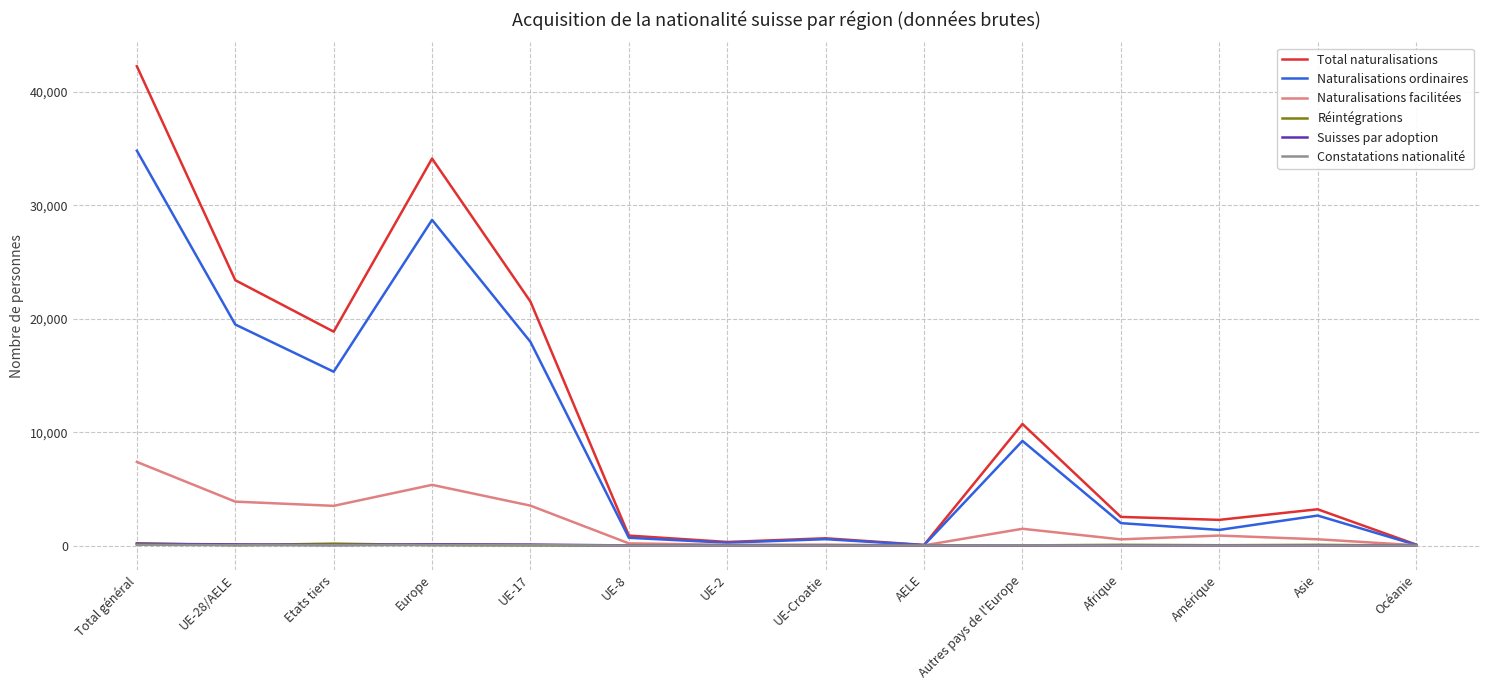

At which label is Naturalisations ordinaires closest to 17427?

UE-17